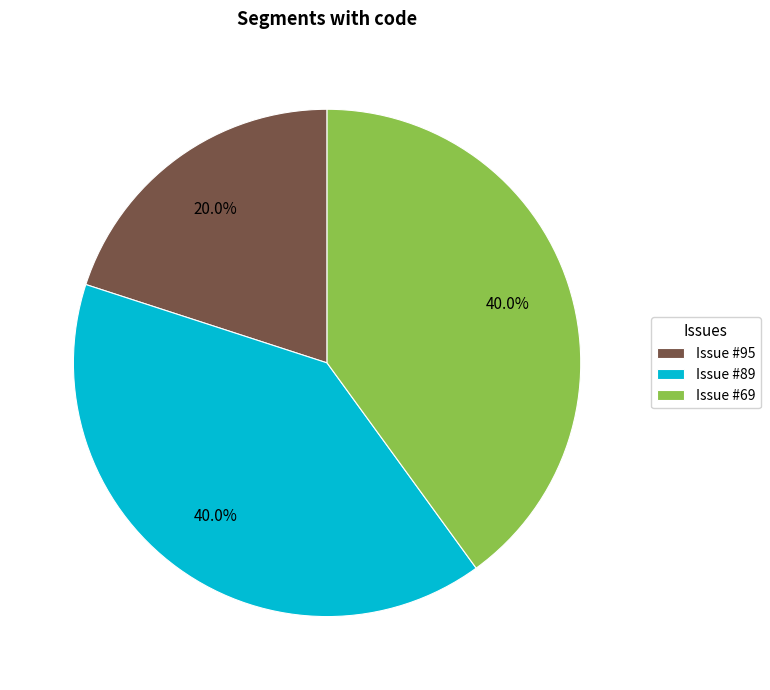

Combined, what portion of the pie is Issue #95 and Issue #69?

60.0%